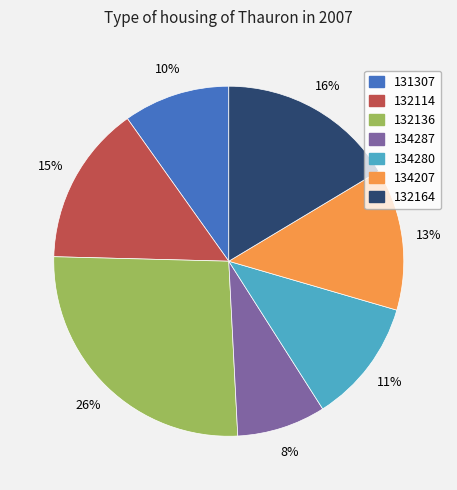

Count the number of slices in the pie.

7